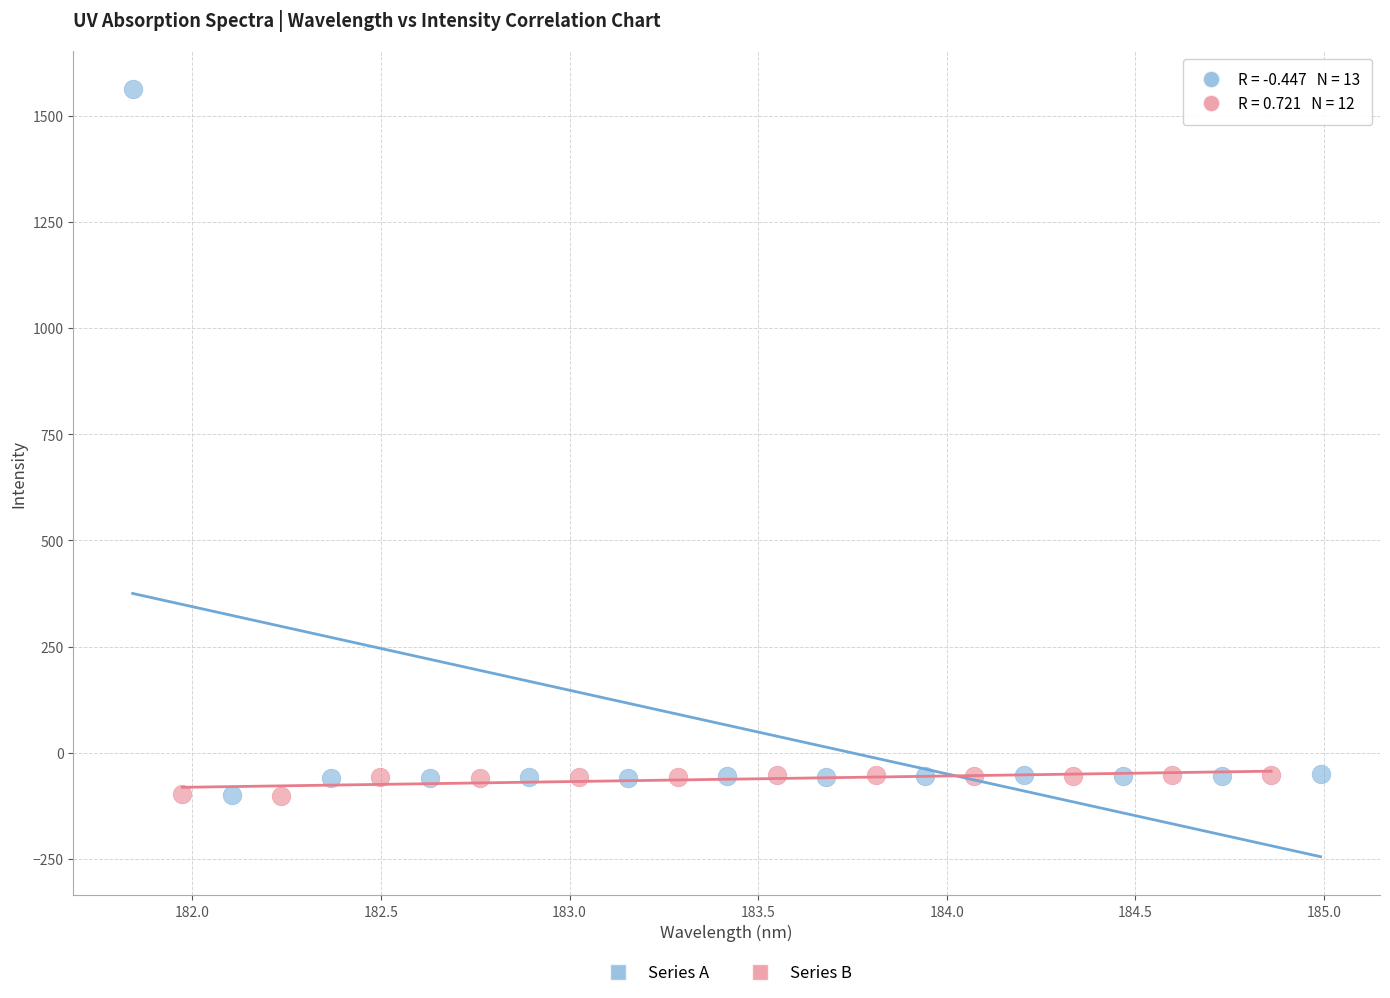

Which series has the largest Y range (max minus min)?

Series A